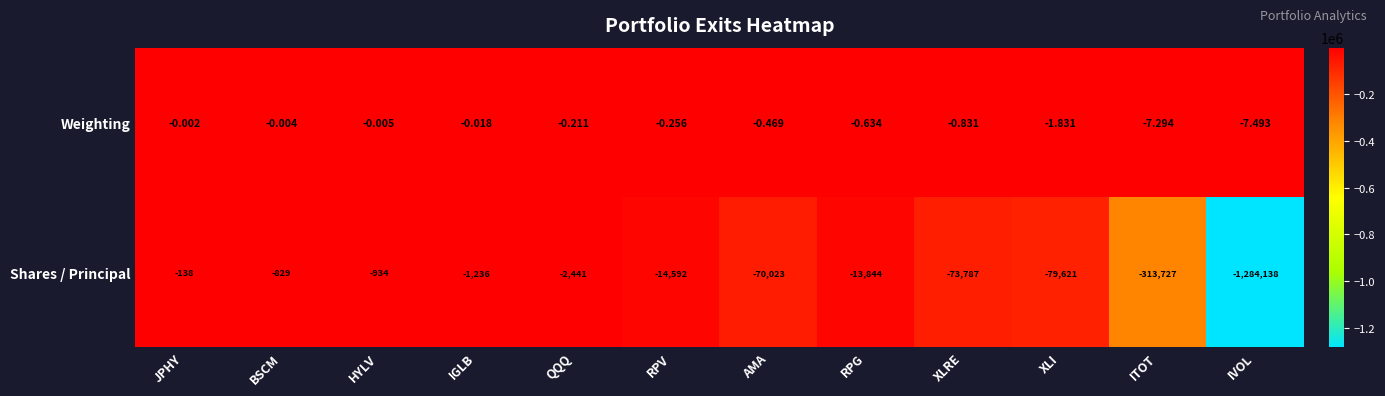

Rank the categories by Weighting value from highest to lowest.

JPHY, BSCM, HYLV, IGLB, QQQ, RPV, AMA, RPG, XLRE, XLI, ITOT, IVOL